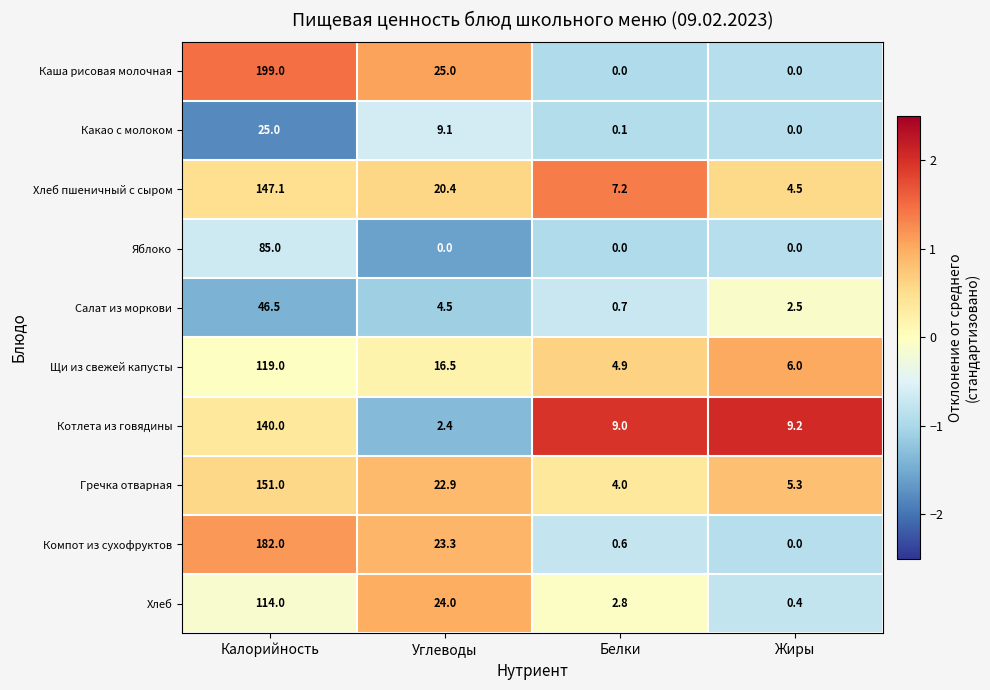

The value of Гречка отварная at Белки is 4.0. True or false?

True